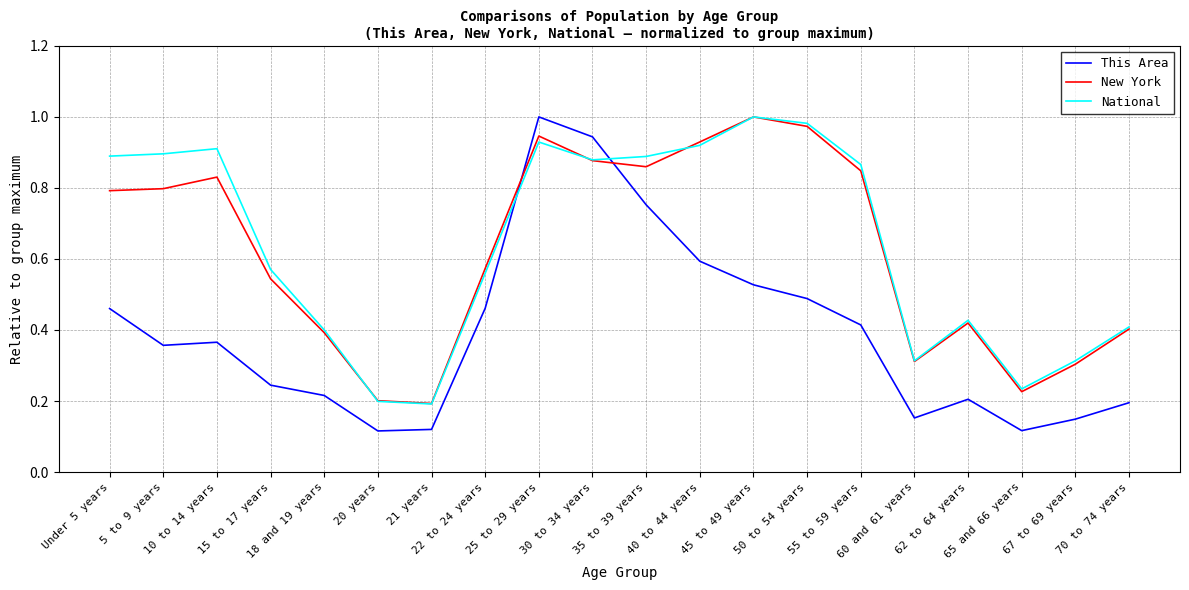

Which series has the largest range (max minus min)?

This Area